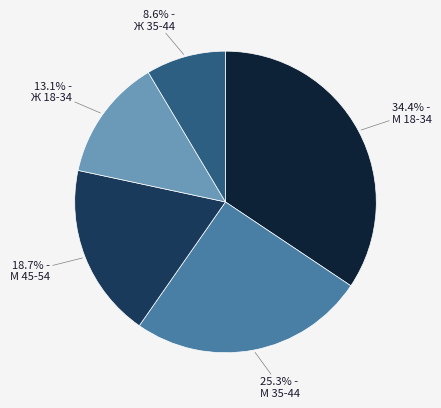

Is there any slice that represents more than half of the pie?

No